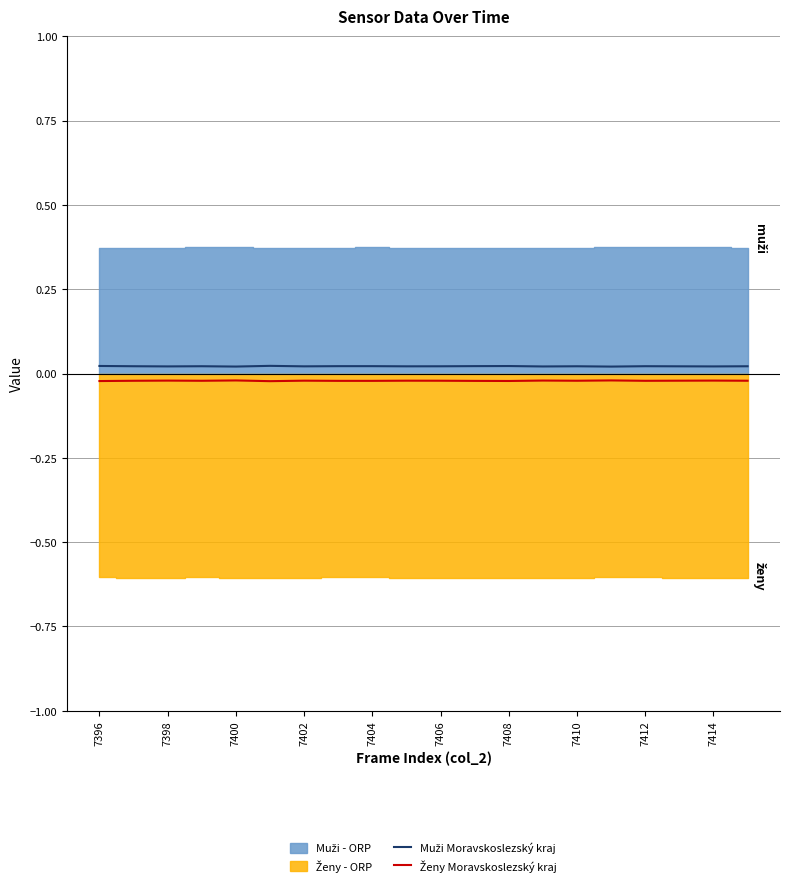

Is it true that Ženy Moravskoslezský kraj equals -0.0 at 7408?

False